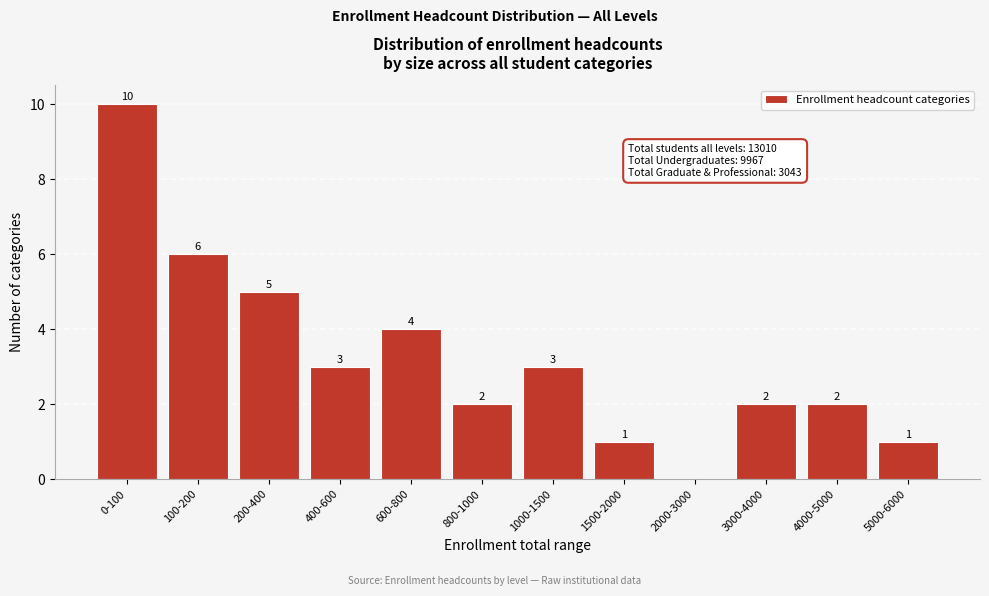

Reading right to left, what are all the values shown in this chart?

5000-6000=1	4000-5000=2	3000-4000=2	2000-3000=0	1500-2000=1	1000-1500=3	800-1000=2	600-800=4	400-600=3	200-400=5	100-200=6	0-100=10